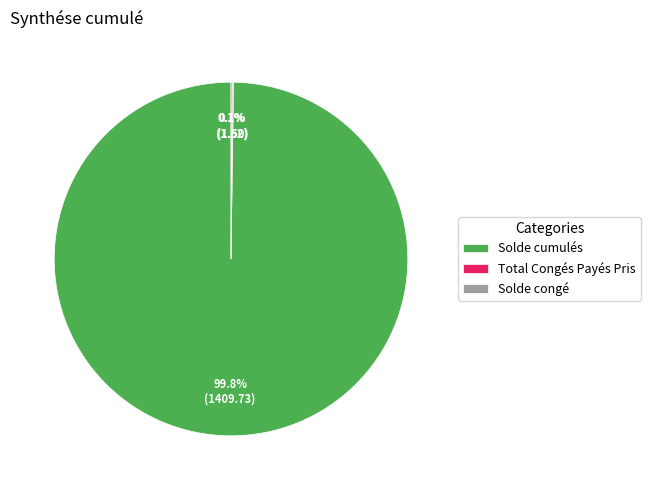

Which category has the biggest portion of the pie?

Solde cumulés